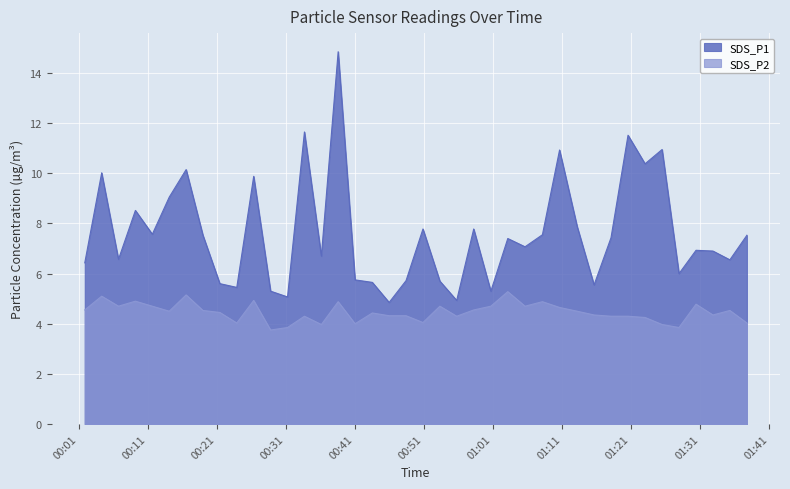

What is the minimum value for SDS_P2?

3.8